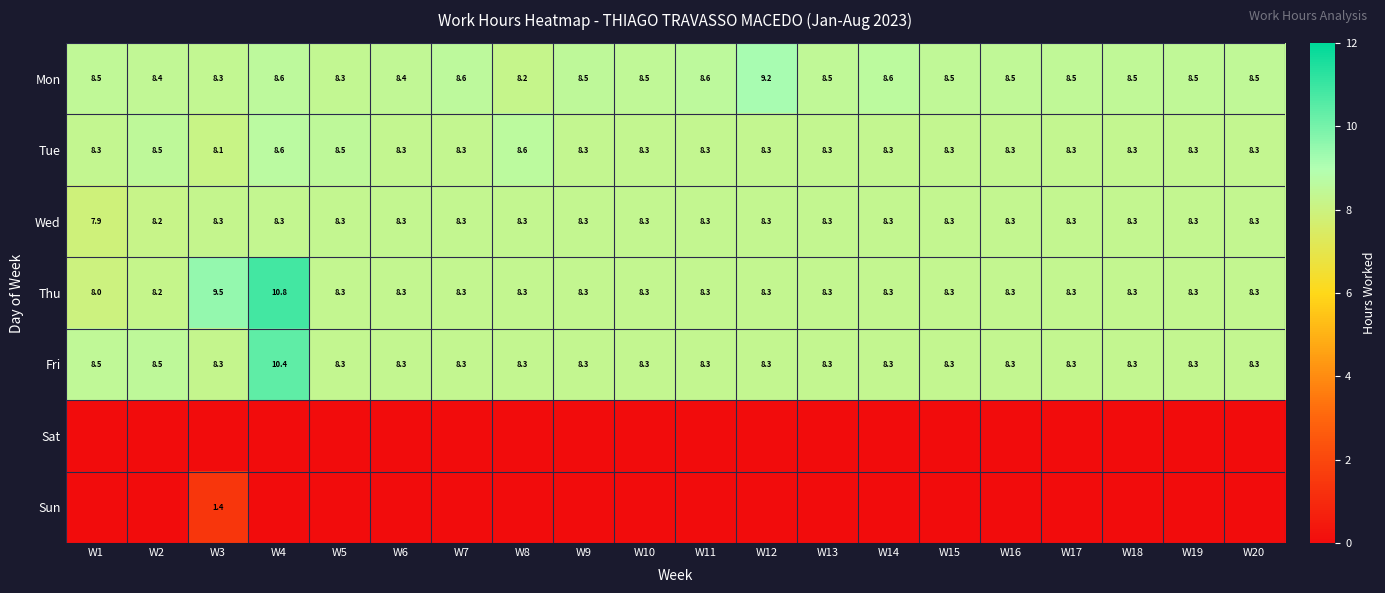

What is the highest value of the Mon series?

9.2